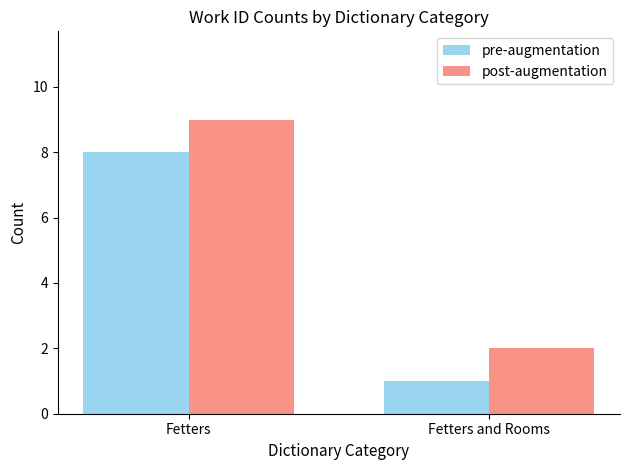

How many groups of bars are there?

2